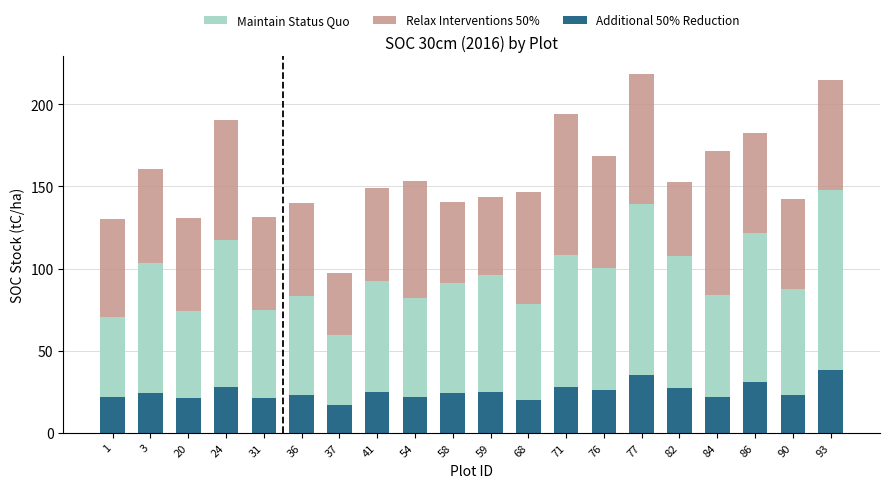

What is the lowest value of the Additional 50% Reduction series?

17.0